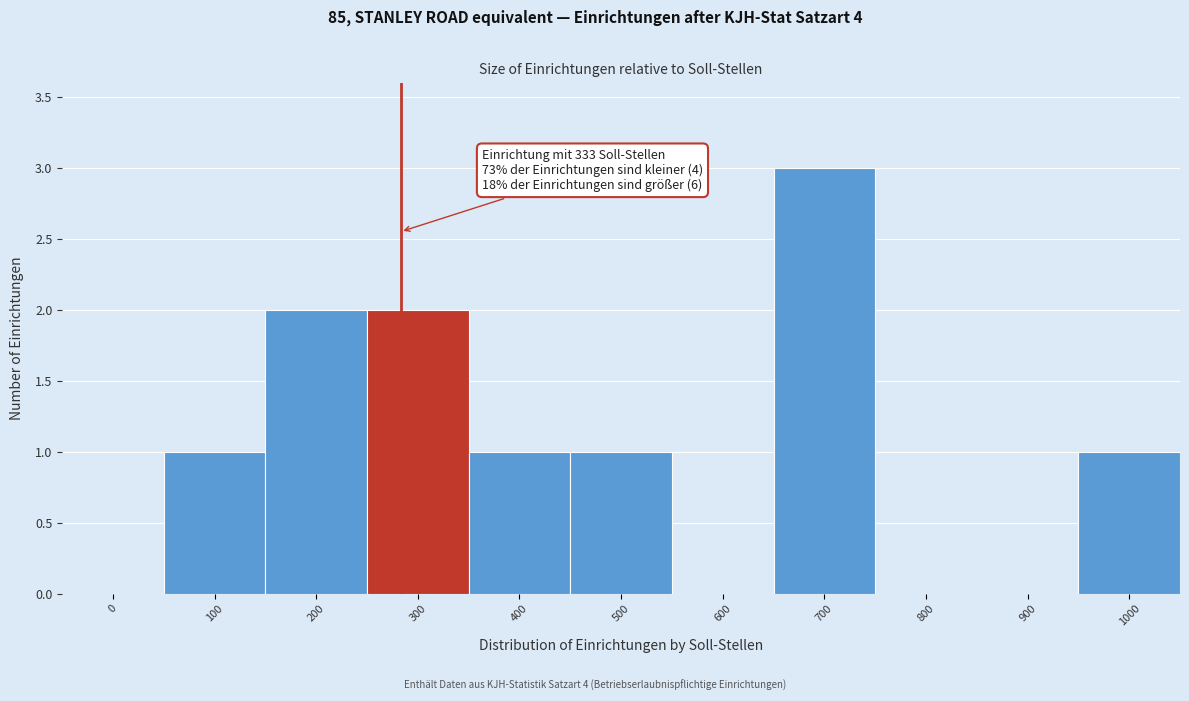

Reading left to right, what are all the values shown in this chart?

0=0	100=1	200=2	300=2	400=1	500=1	600=0	700=3	800=0	900=0	1000=1